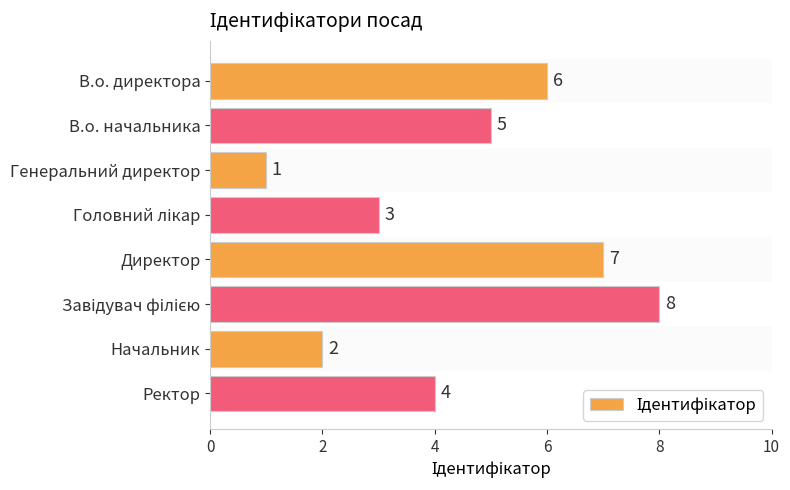

Where is the data nearest to the value 4?

Ректор